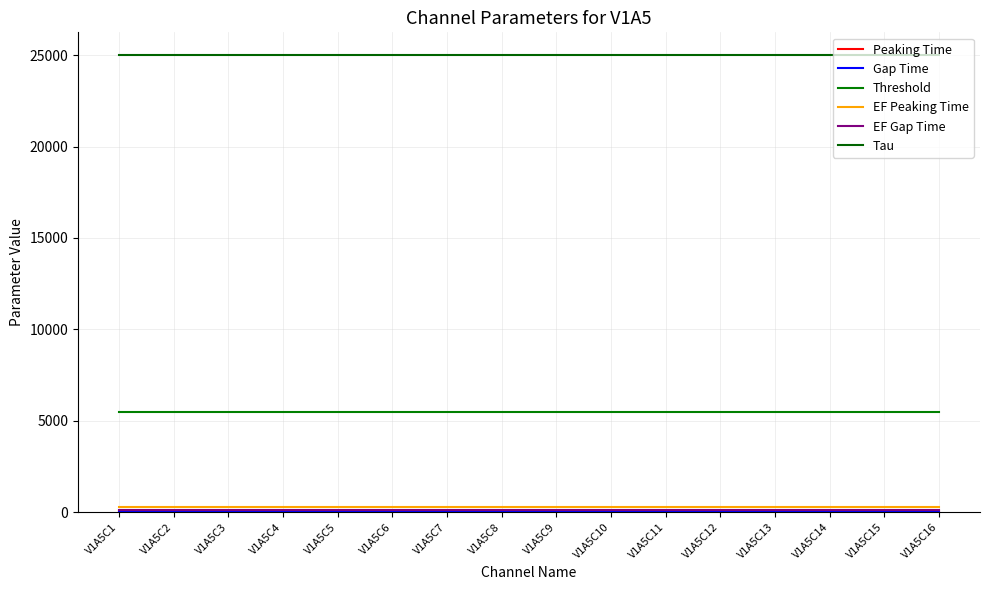

How many lines are shown in the chart?

6